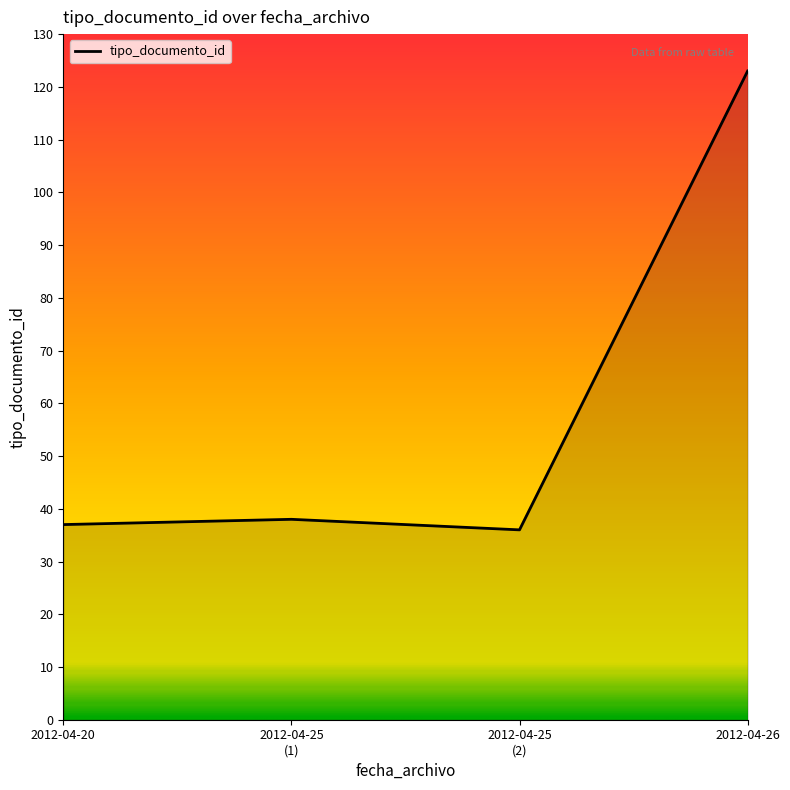

What is the sum of all values?

234